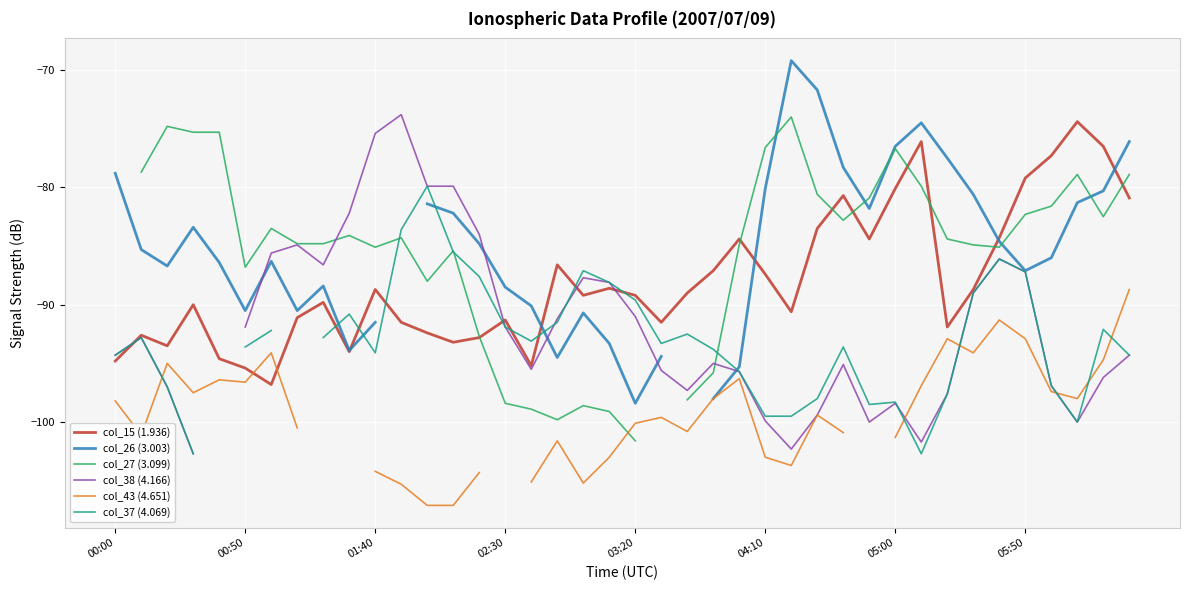

After their last crossing, which series has the higher values: col_38 (4.166) or col_26 (3.003)?

col_26 (3.003)